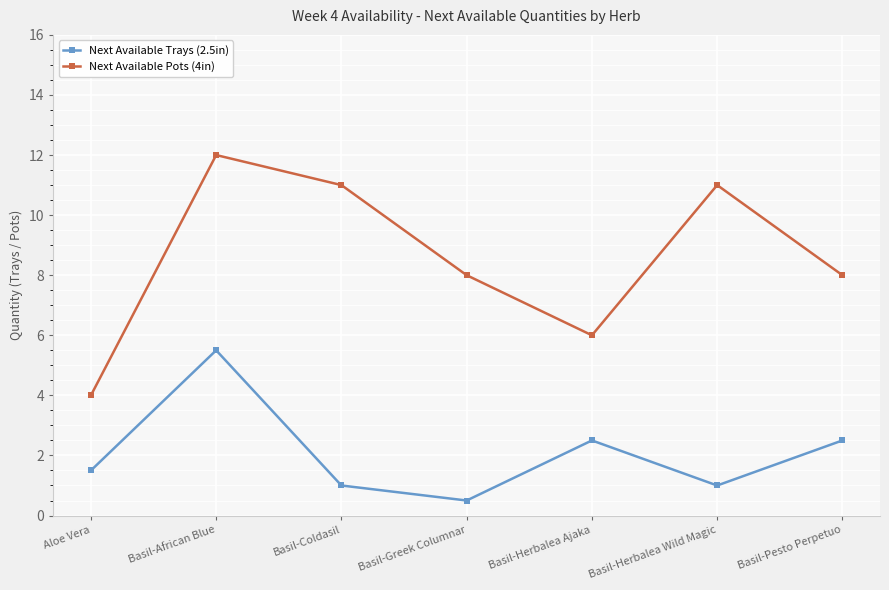

What are all the series names shown in the legend?

Next Available Trays (2.5in), Next Available Pots (4in)